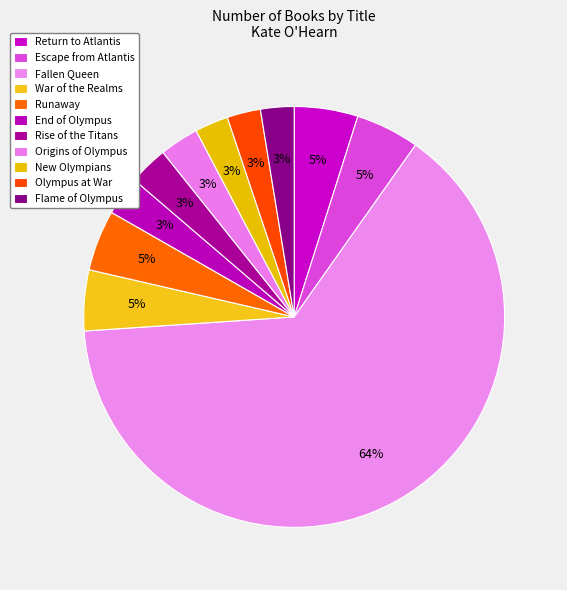

Count the number of slices in the pie.

11